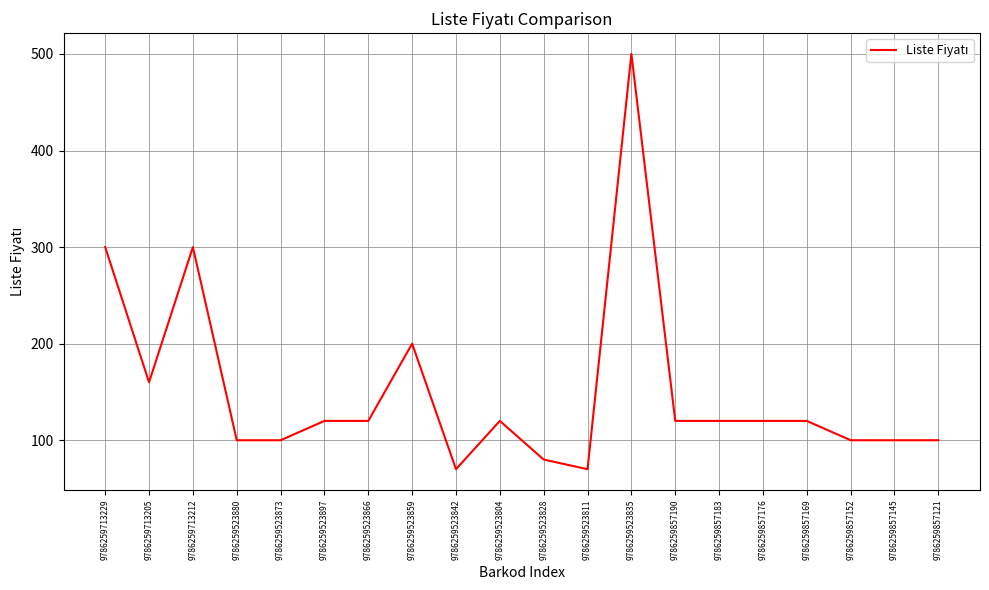

At which category does the chart reach its peak across all series?

9786259523835